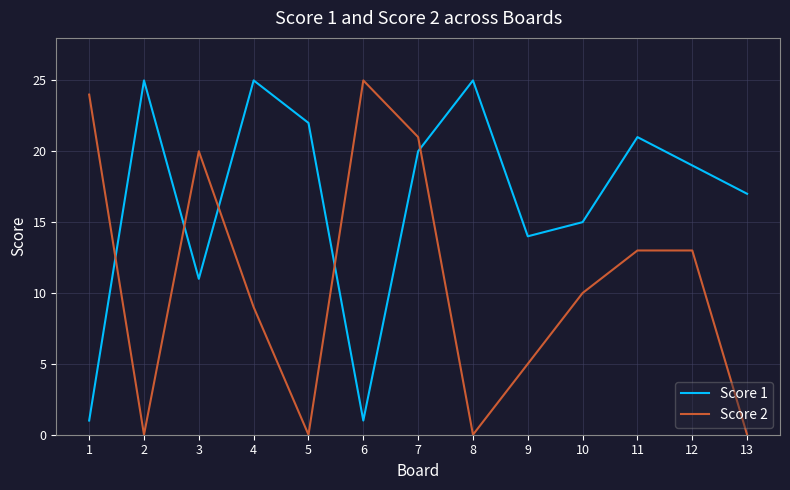

True or false: Score 1 has a value of 11 at 3.

True